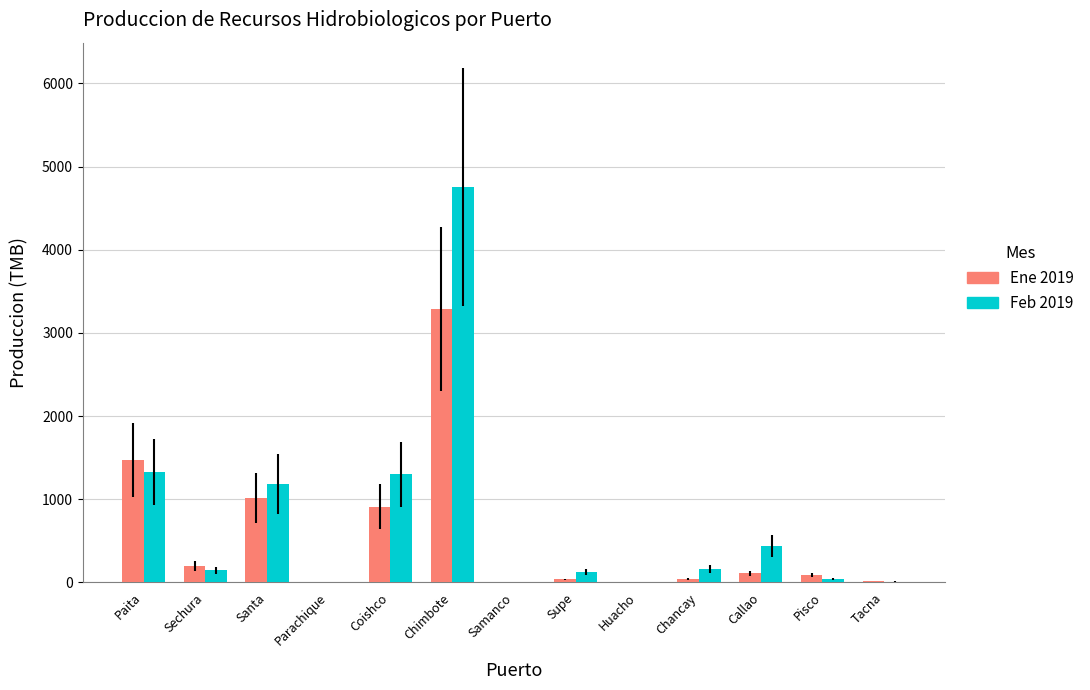

At which category is the sum across all series the highest?

Chimbote